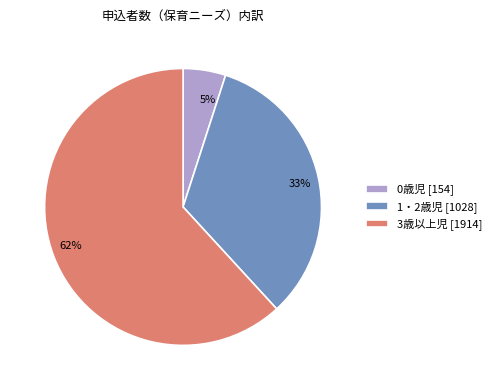

Combined, do 1・2歳児 and 0歳児 account for over 50%?

No